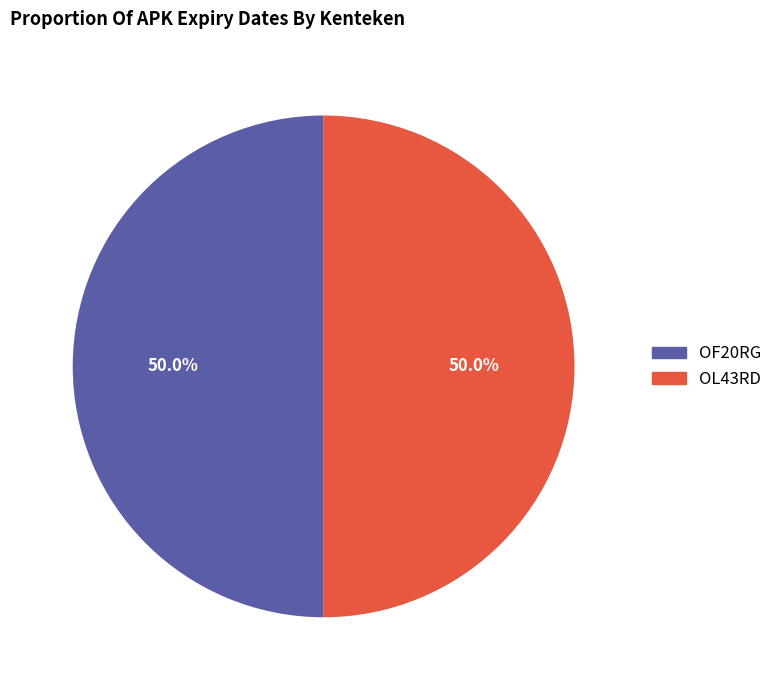

To the nearest percent, what is the average slice percentage?

50%